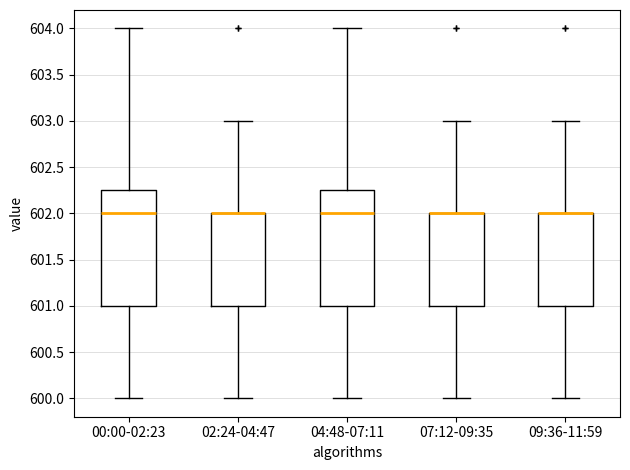

Where does the lower whisker of the box for 09:36-11:59 end on the y-axis? The values are not printed on the chart, so give them approximately, as read against the axis.

600.00